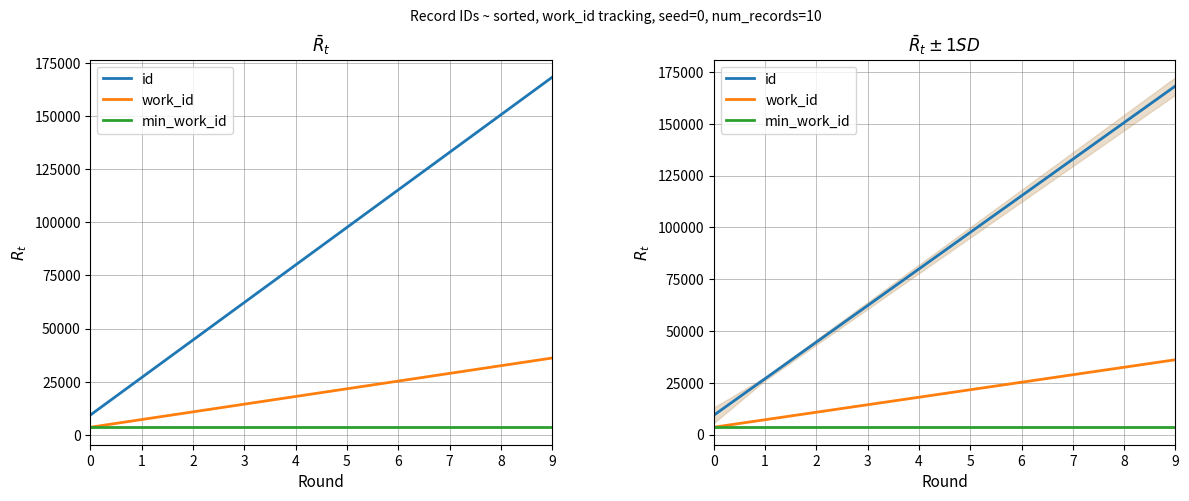

True or false: work_id has more than 1 interior local peaks.

False